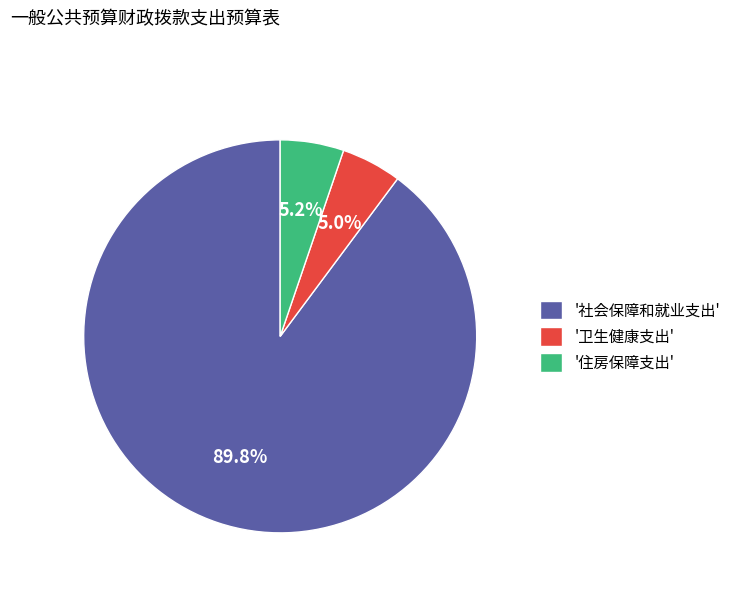

What percentage is NOT represented by '住房保障支出'?

94.8%